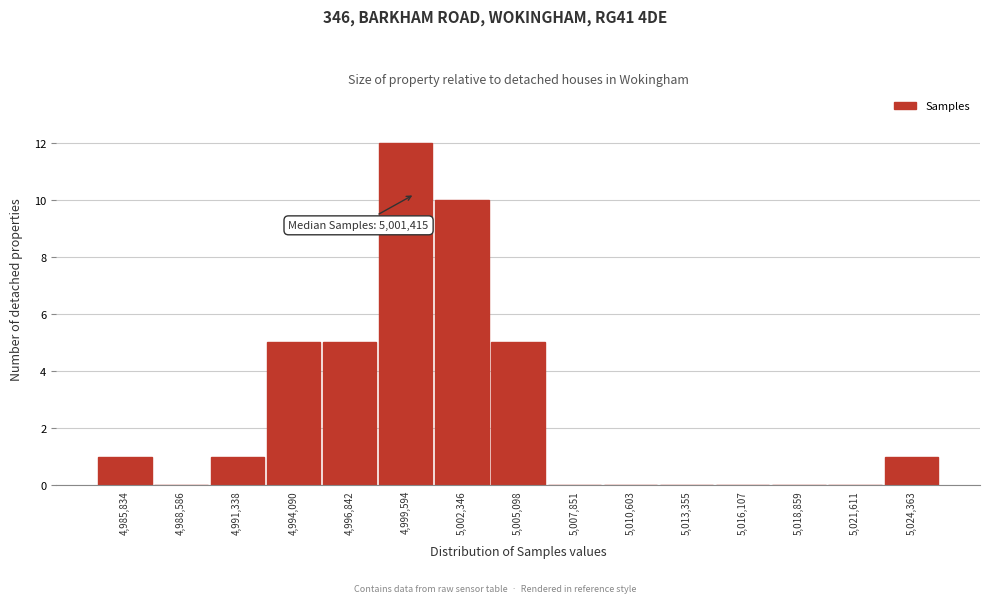

Reading left to right, list all the values displayed in this chart.

4,985,834=1	4,988,586=0	4,991,338=1	4,994,090=5	4,996,842=5	4,999,594=12	5,002,346=10	5,005,098=5	5,007,851=0	5,010,603=0	5,013,355=0	5,016,107=0	5,018,859=0	5,021,611=0	5,024,363=1